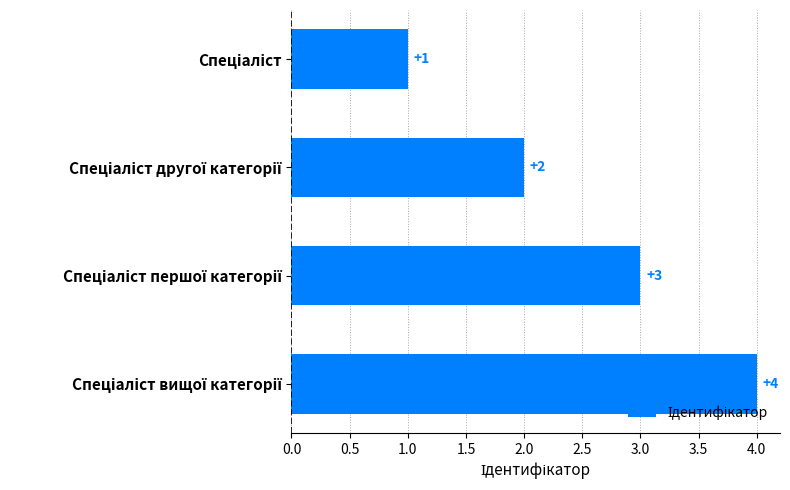

What is the greatest value displayed?

4